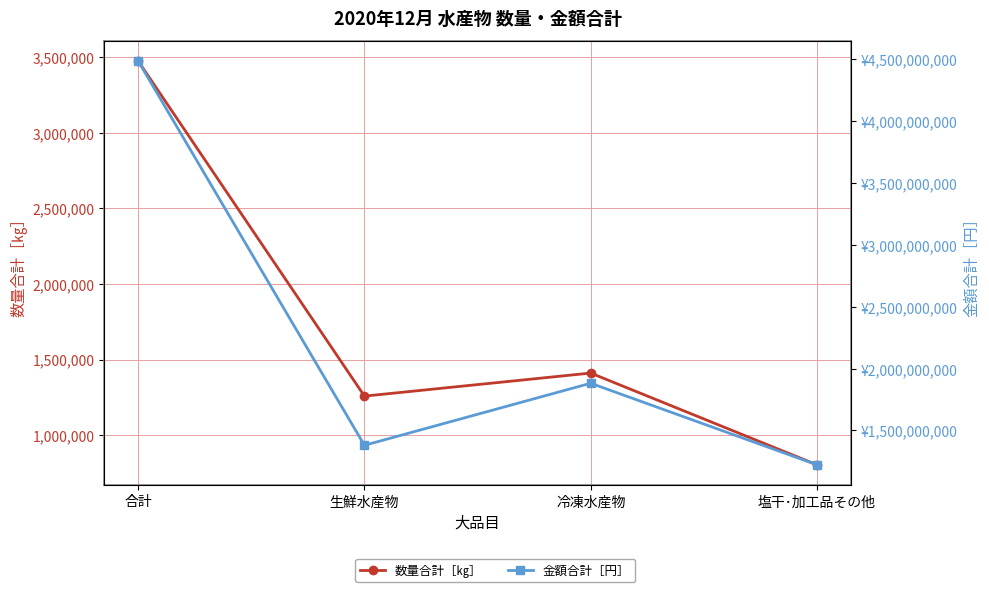

What position from the right is 生鮮水産物?

3